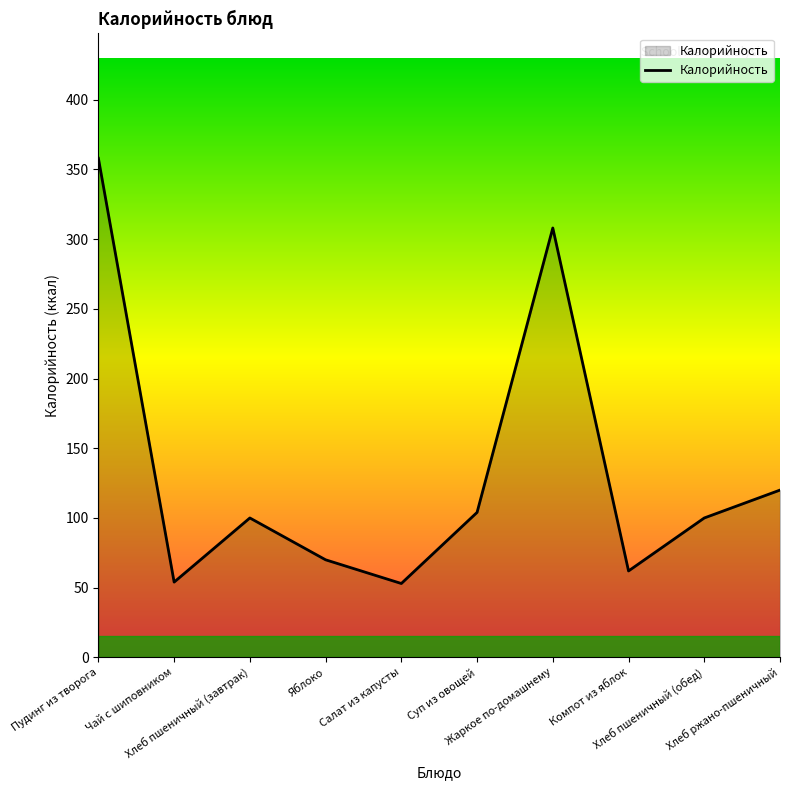

What is the maximum value shown in the chart?

358